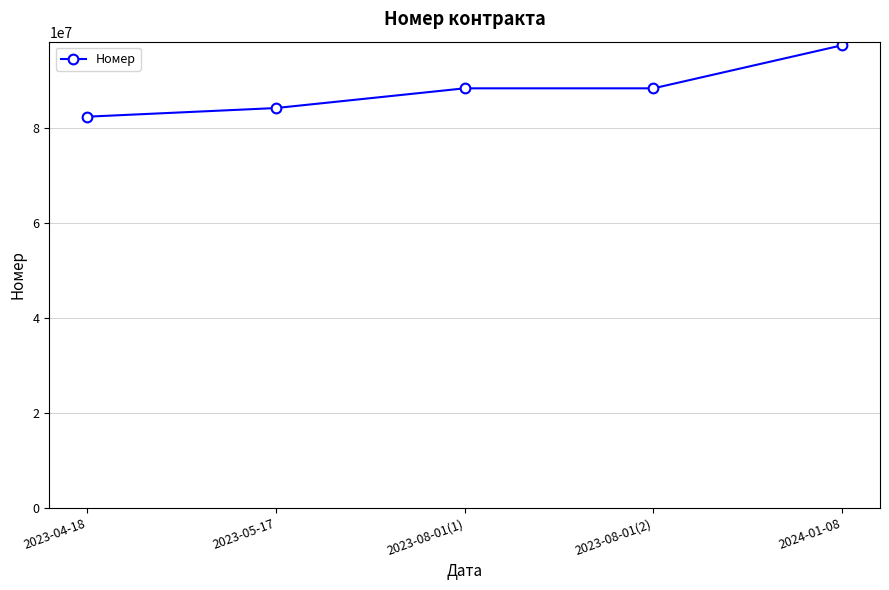

What value does the data have at 2023-08-01(1)?

88401333